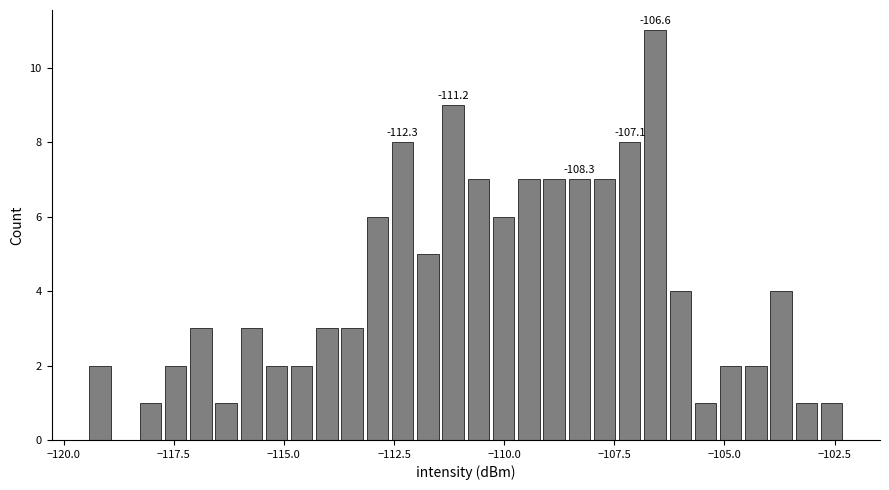

Read against the x-axis, roughly where is the centre of the tallest bar?

-106.5